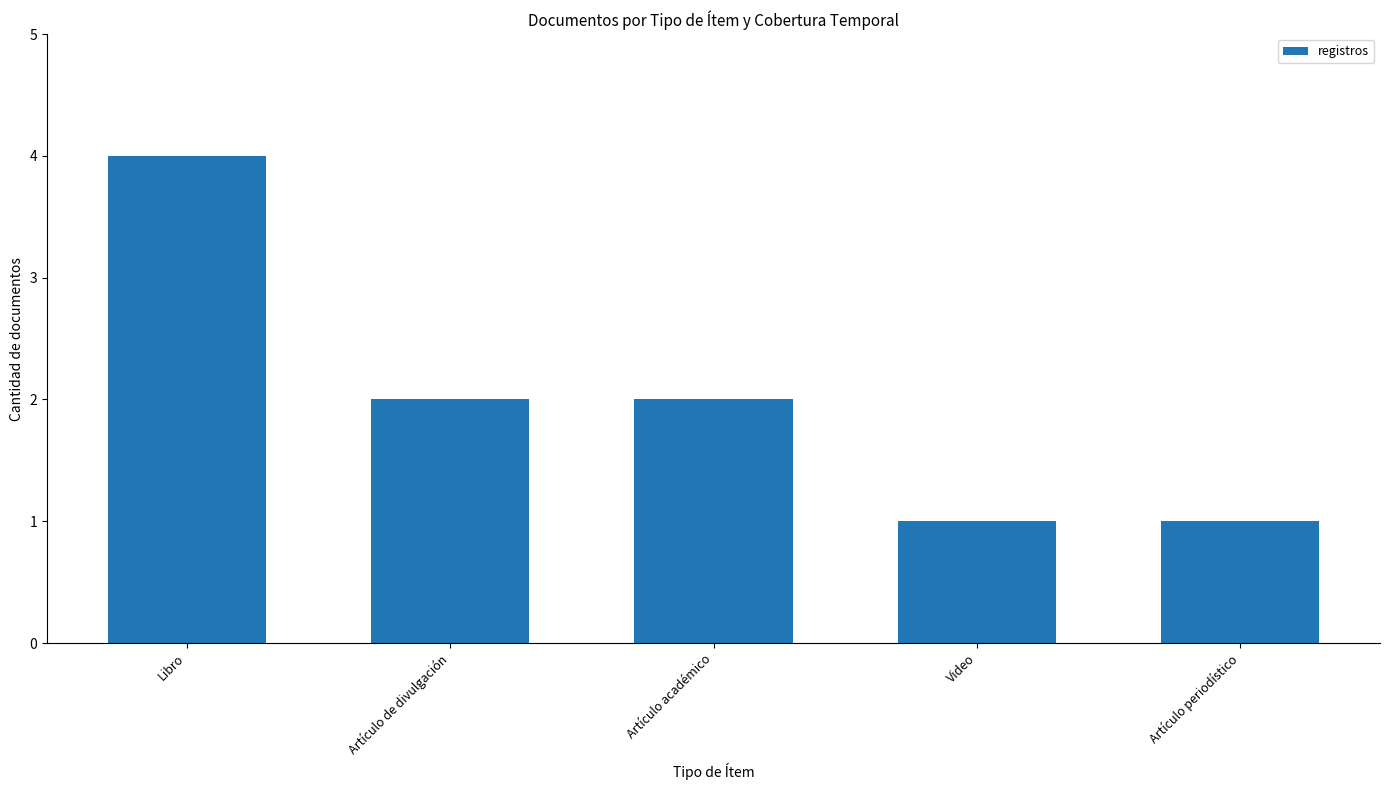

What is the value of the 2nd bar from the left?

2